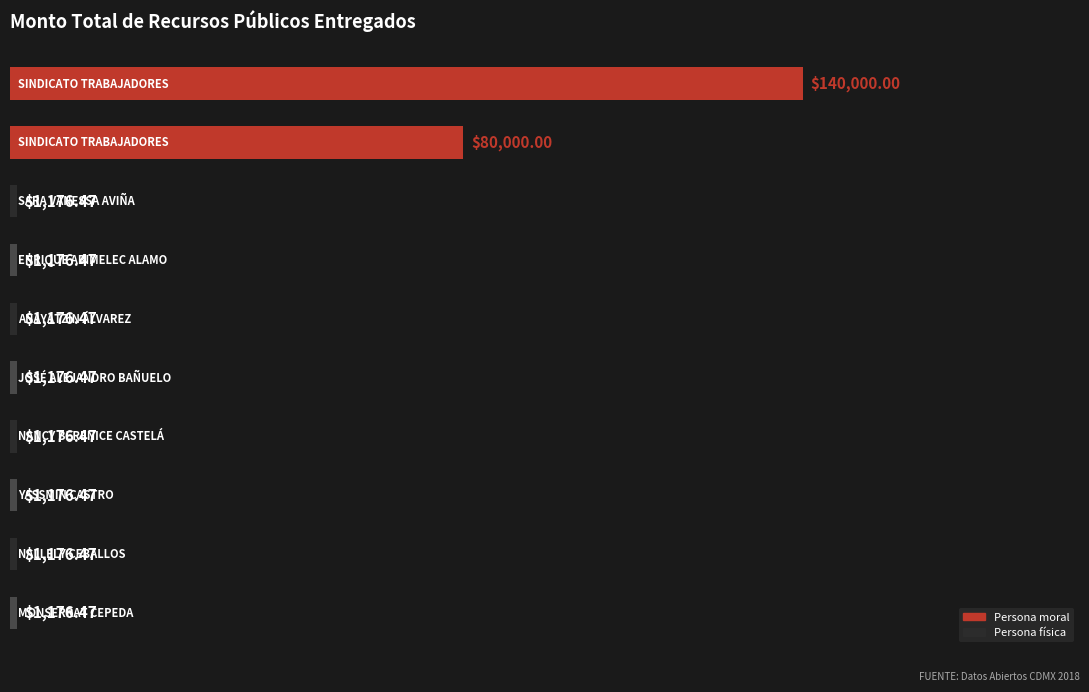

What is the maximum value shown in the chart?

140000.0